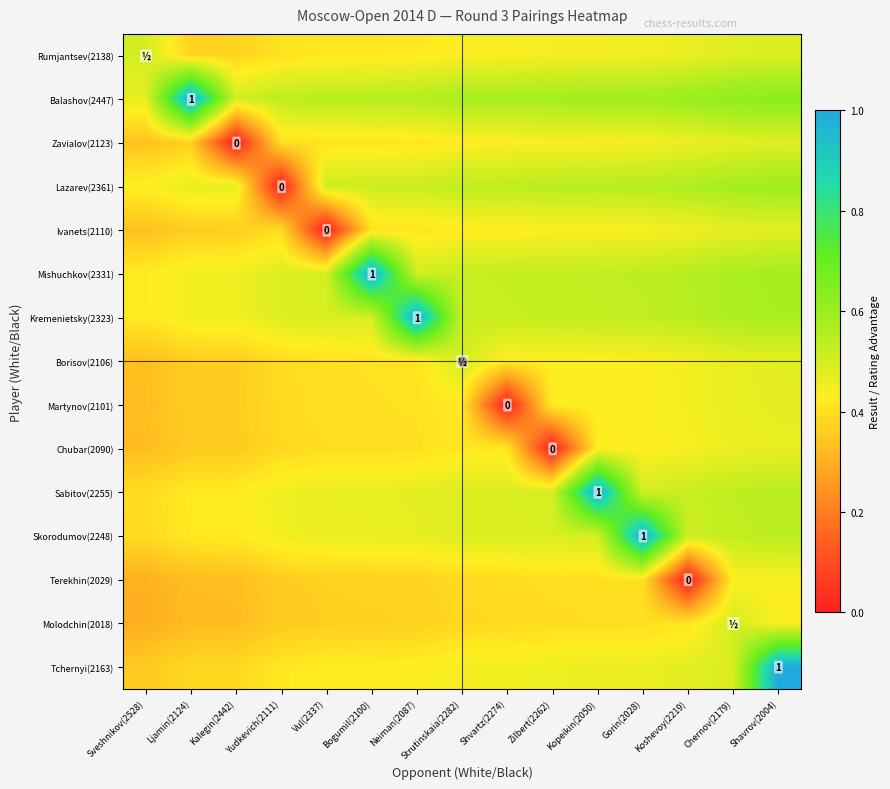

At which category is the sum across all series the highest?

Shavrov(2004)